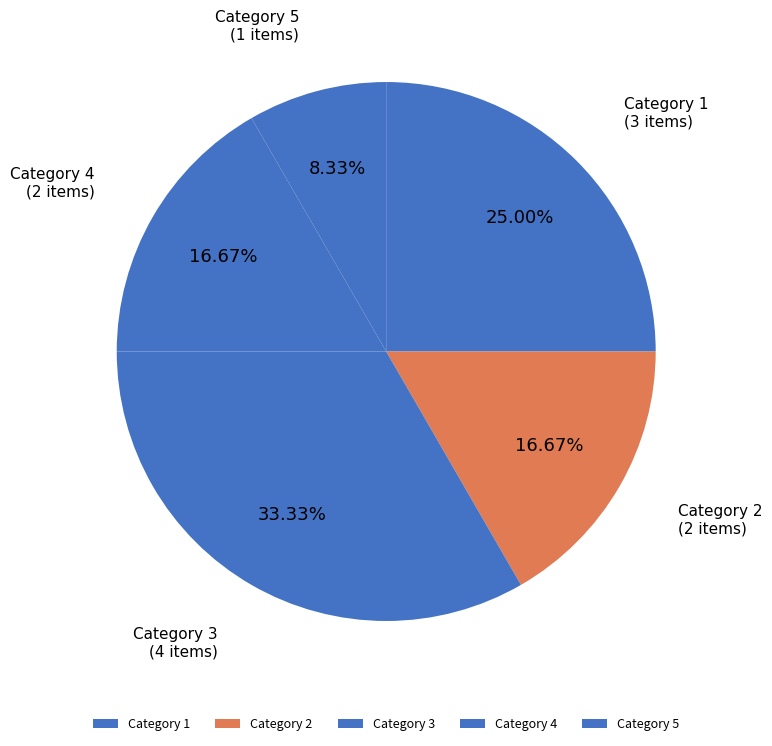

To the nearest percent, what is the average slice percentage?

20%